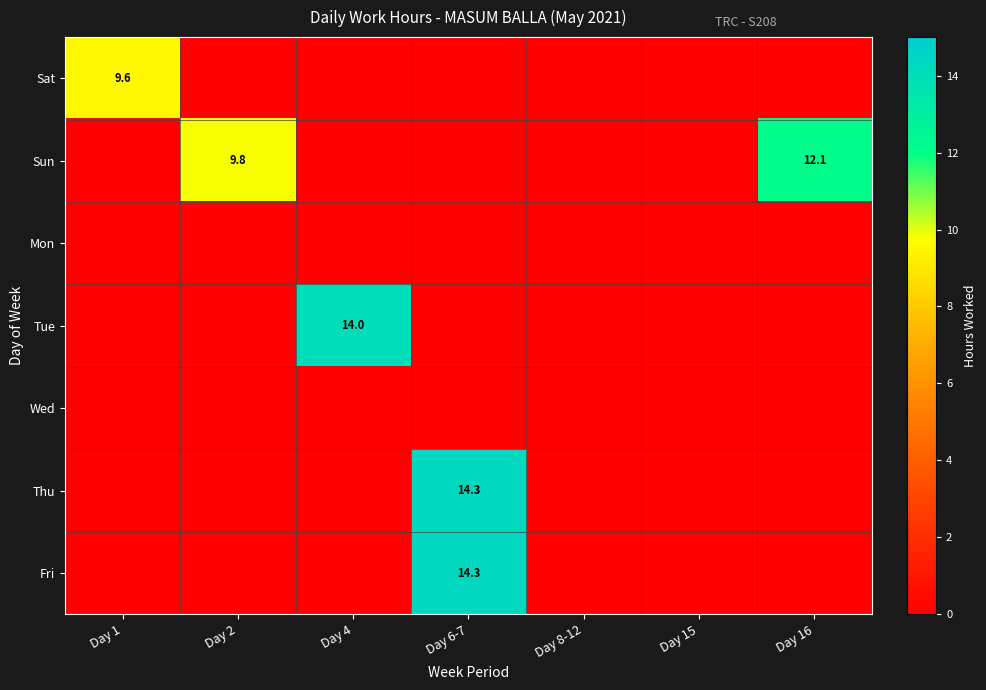

What is the sum of all Tue values?

14.0